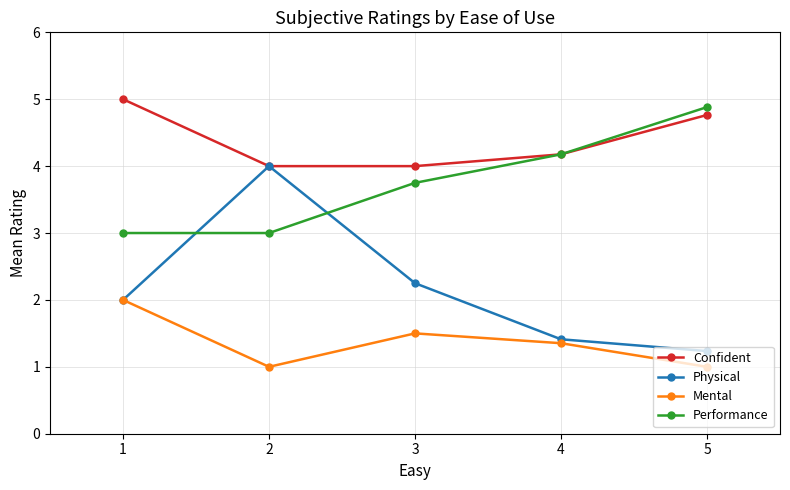

True or false: Performance and Mental cross at least once.

False